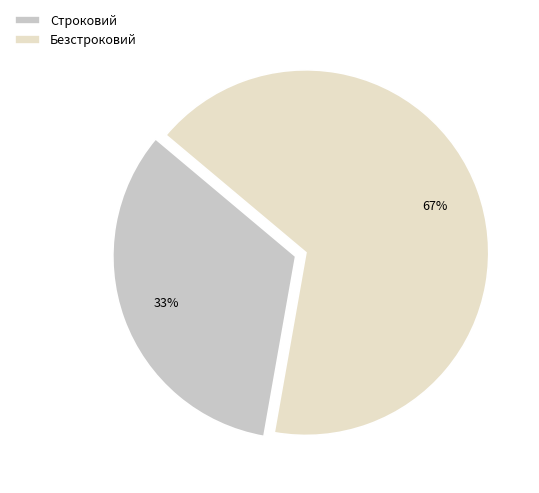

Between Строковий and Безстроковий, which is larger?

Безстроковий